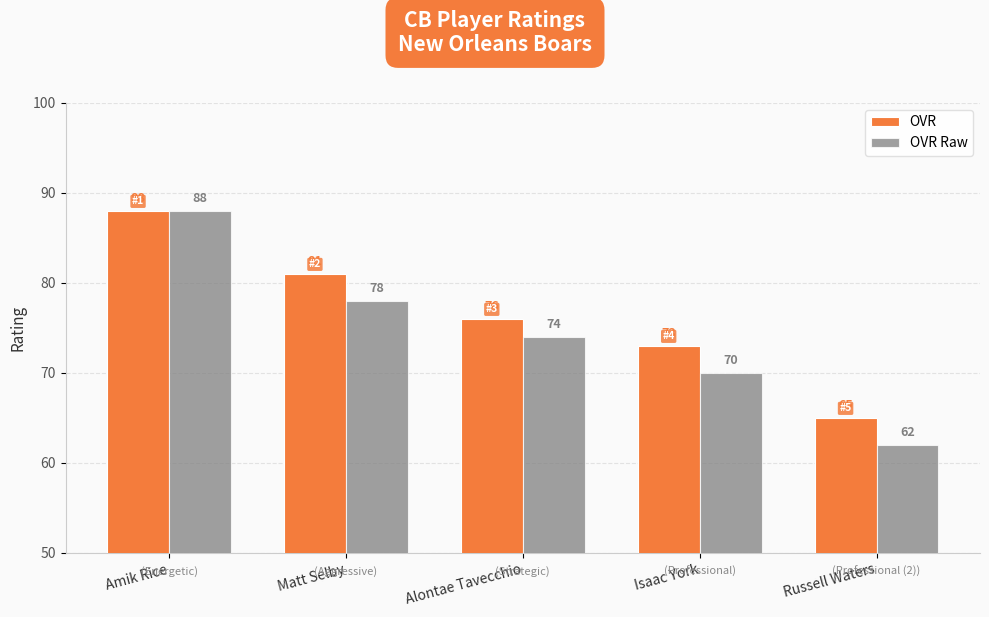

True or false: OVR Raw has a value of 18 at Isaac York.

False